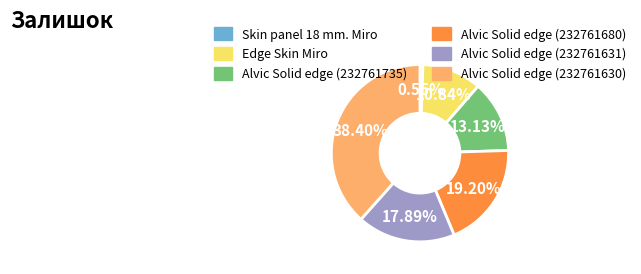

Do Alvic Solid edge (232761630) and Edge Skin Miro together represent more than half of the pie?

No